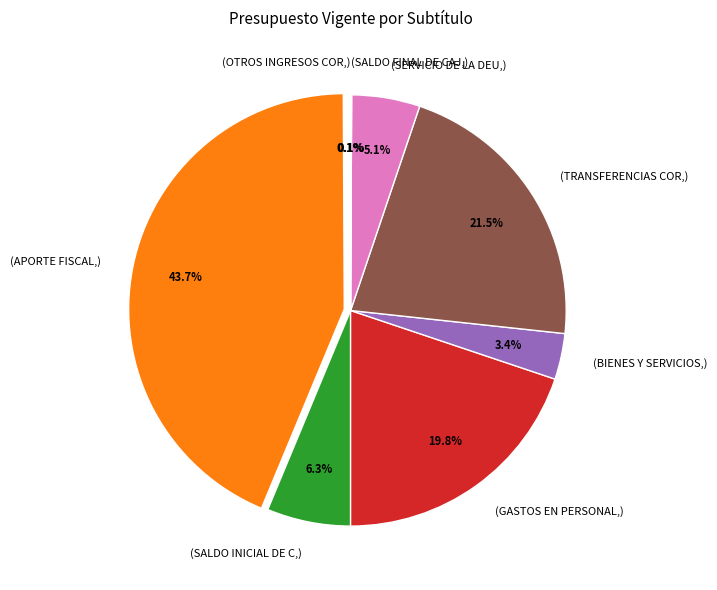

Does any single category account for the majority?

No